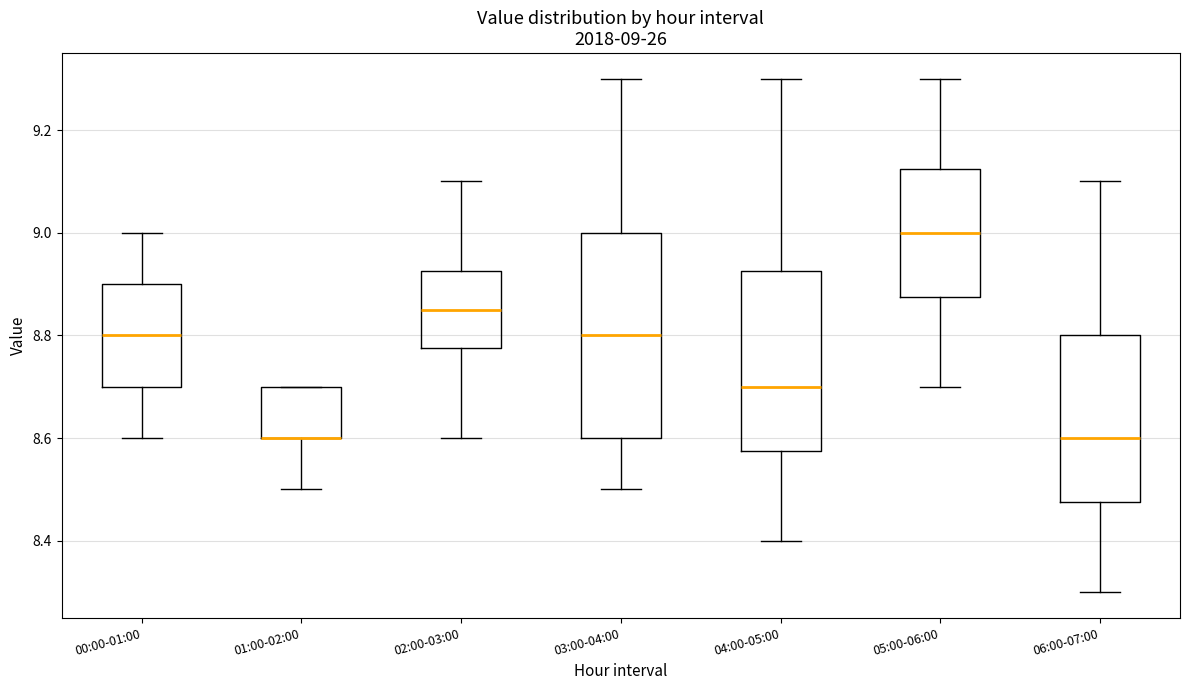

Which box is the tallest, from its lower edge to its upper edge?

03:00-04:00